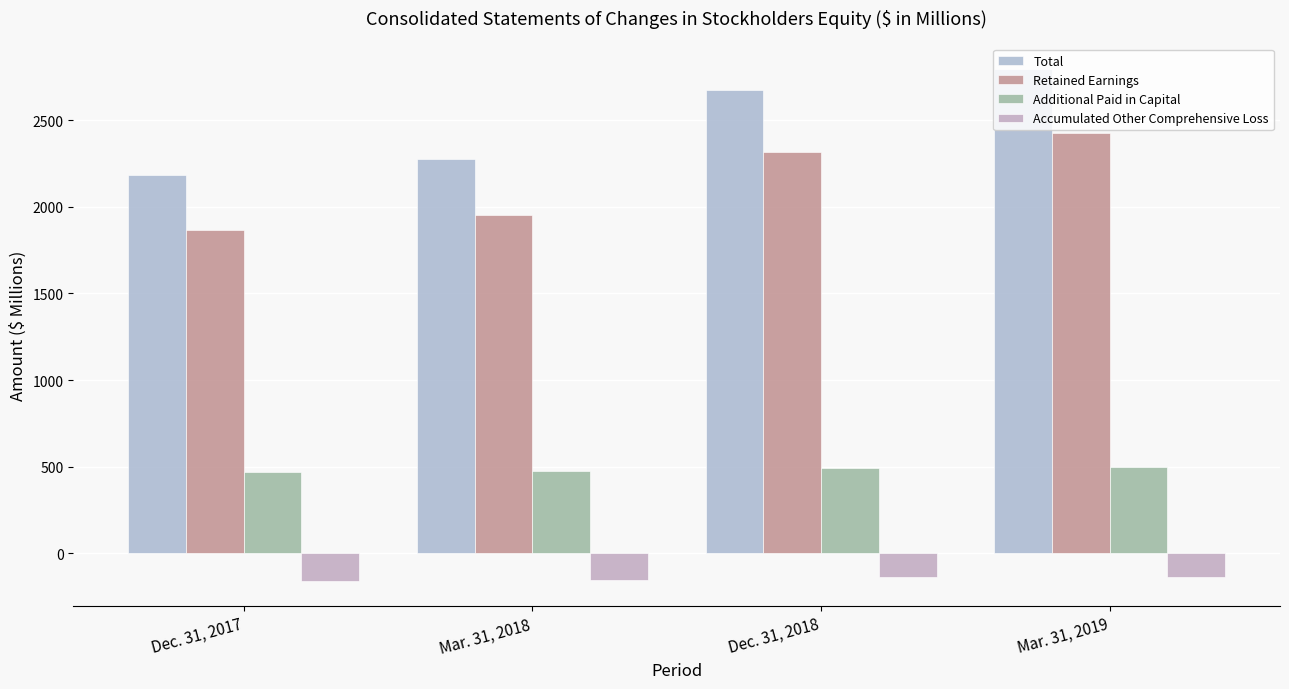

Read the Retained Earnings value at Dec. 31, 2018.

2315.8